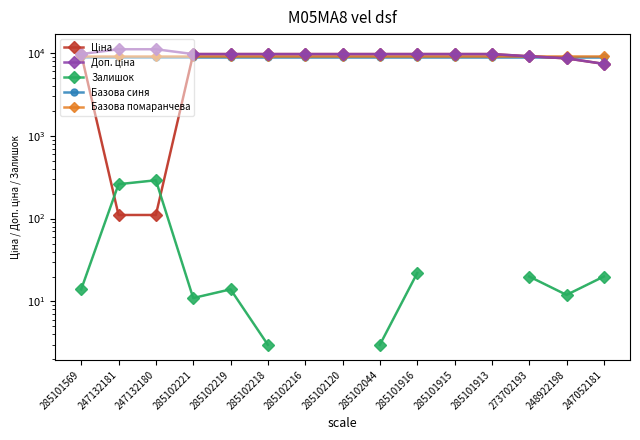

At 285102219, list the series in order from smallest to largest.

Залишок, Базова синя, Базова помаранчева, Ціна, Доп. ціна